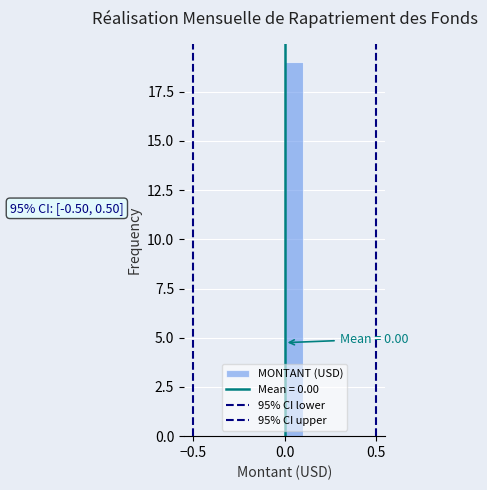

Around what value on the x-axis is the tallest bar? Give the approximate position of its centre, as read against the axis.

0.05